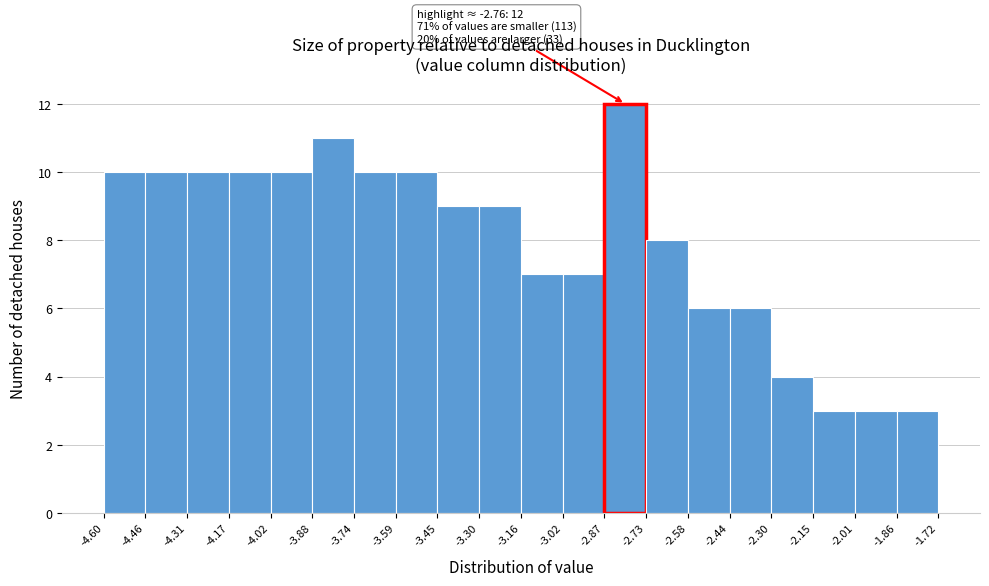

Which range on the x-axis has the tallest bar?

-2.87 to -2.73